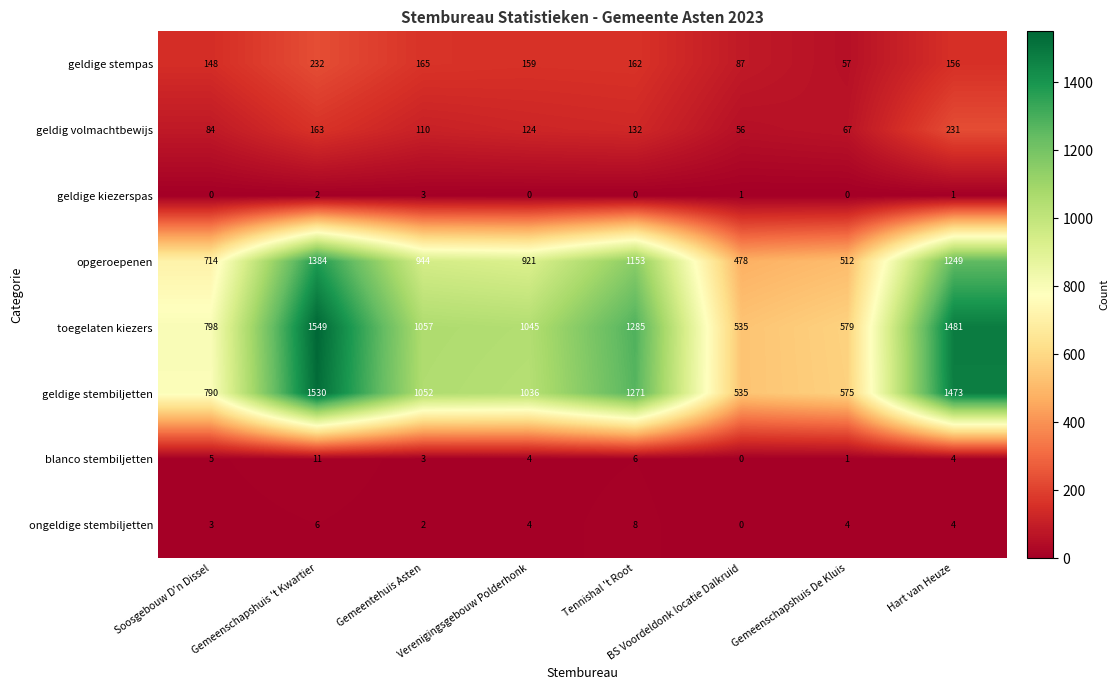

What is the difference between the maximum and minimum values in the toegelaten kiezers series?

1014